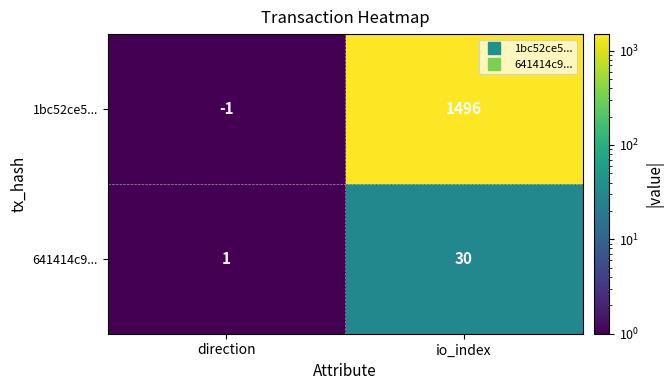

At which category does the chart reach its minimum across all series?

direction